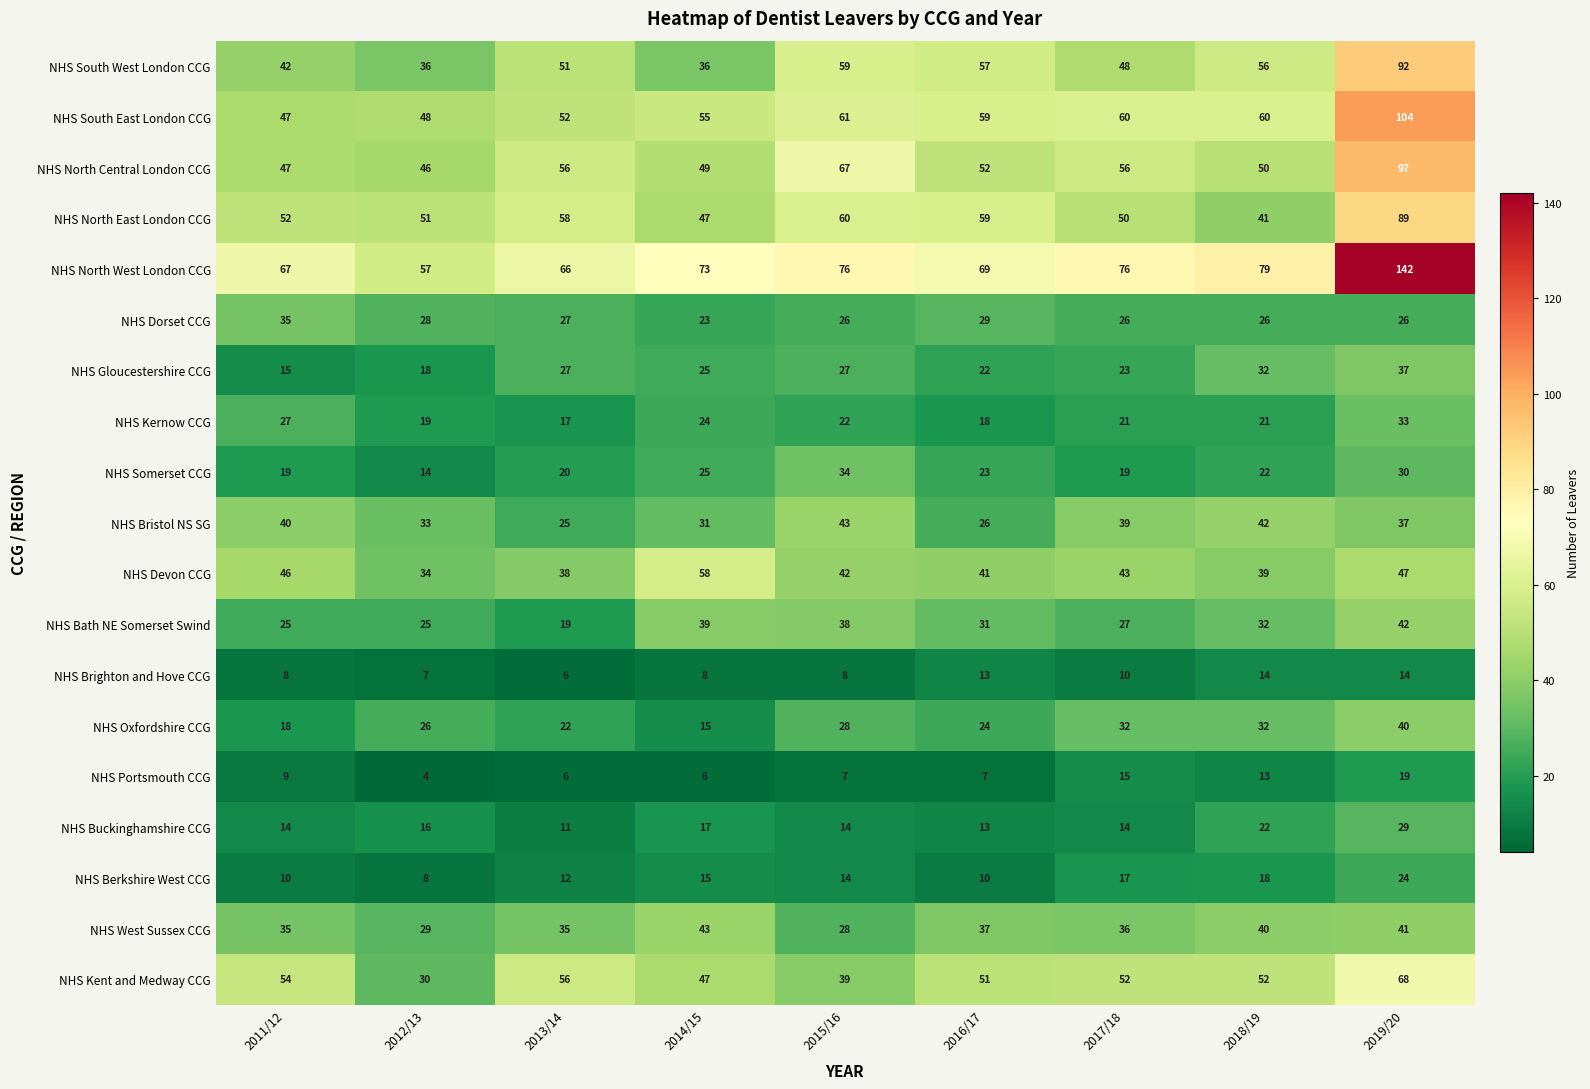

The NHS North West London CCG series shows 113 at 2017/18. True or false?

False